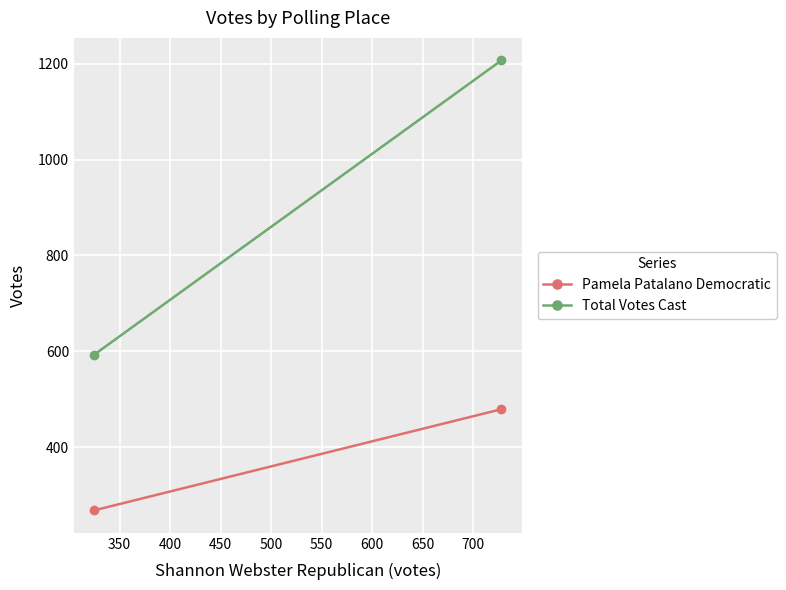

What is the sum of all Total Votes Cast values?

1800